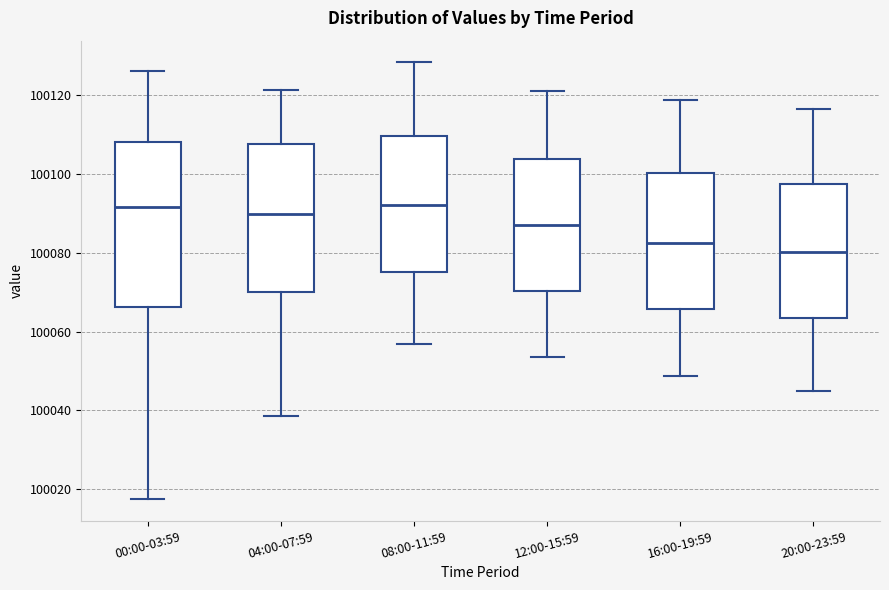

Reading left to right, transcribe this box plot: for each box, give where its median line is, the range the box spans, and where its two whiskers end, as read against the y-axis. The values are not printed on the chart, so give them approximately, as read against the axis.

00:00-03:59: median 100092, box 100066 to 100108, whiskers 100018 to 100126
04:00-07:59: median 100090, box 100070 to 100108, whiskers 100038 to 100122
08:00-11:59: median 100092, box 100076 to 100110, whiskers 100056 to 100128
12:00-15:59: median 100088, box 100070 to 100104, whiskers 100054 to 100122
16:00-19:59: median 100082, box 100066 to 100100, whiskers 100048 to 100118
20:00-23:59: median 100080, box 100064 to 100098, whiskers 100046 to 100116